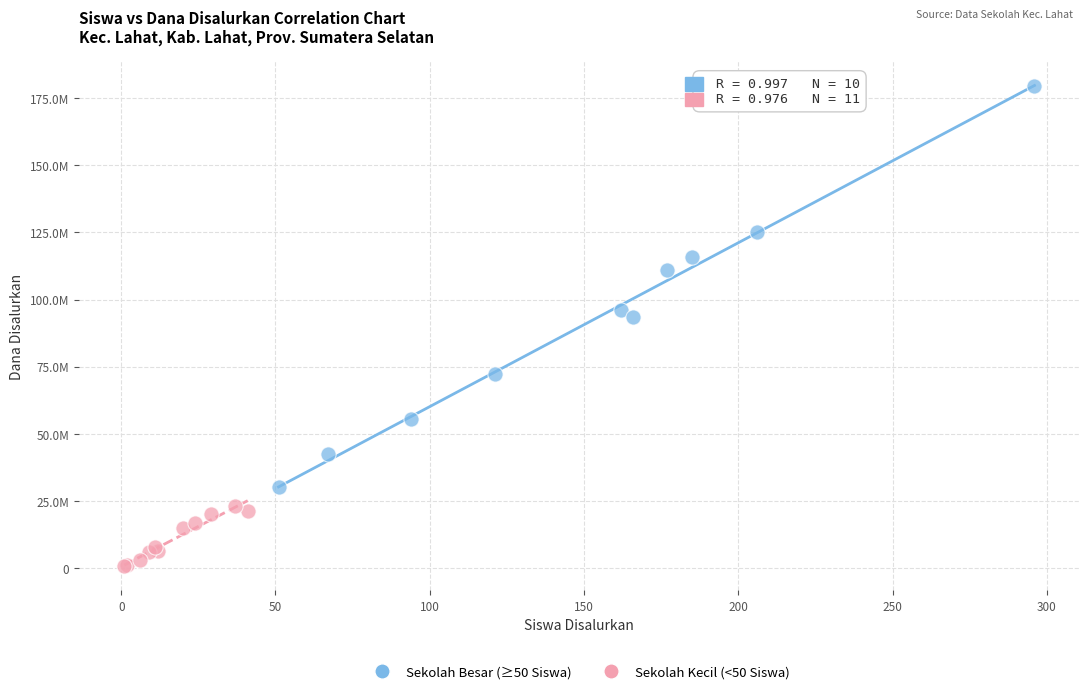

Which series has the largest Y range (max minus min)?

Sekolah Besar (≥50 Siswa)